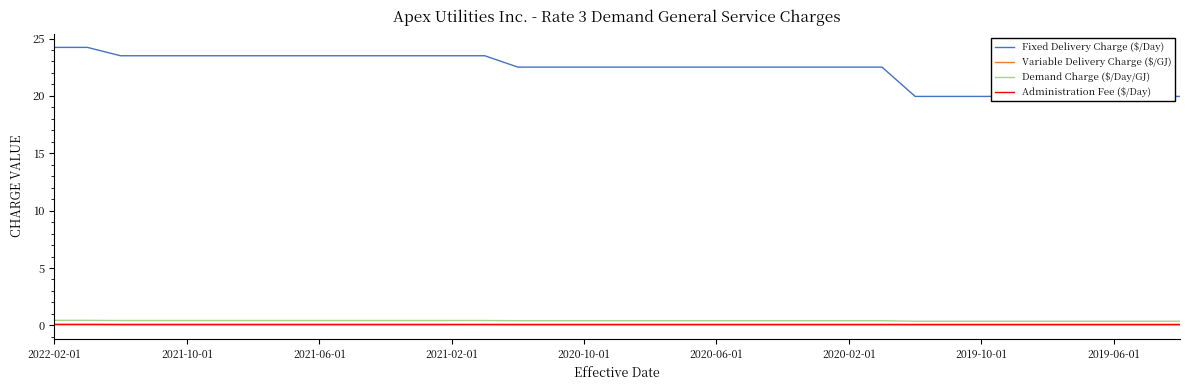

At which label does Demand Charge ($/Day/GJ) reach its peak?

2022-02-01